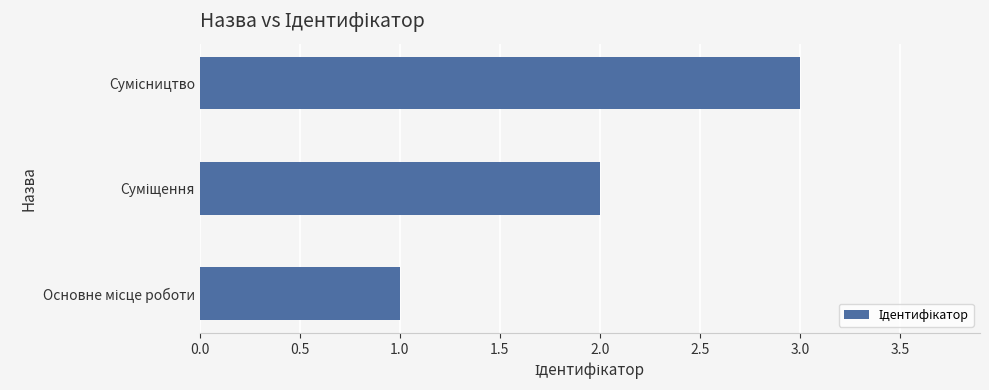

What is the maximum value shown in the chart?

3